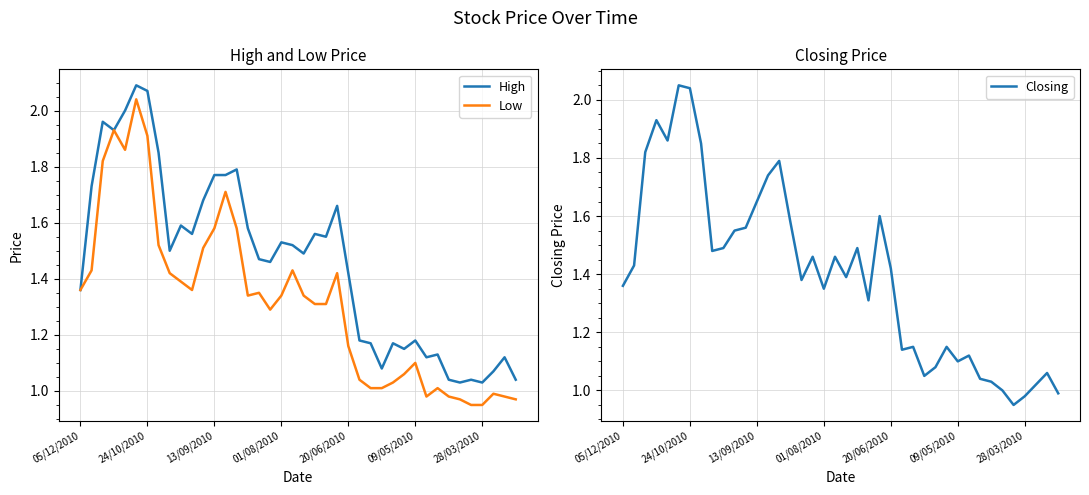

List the series in order of their peak value, lowest first.

Low, Closing, High